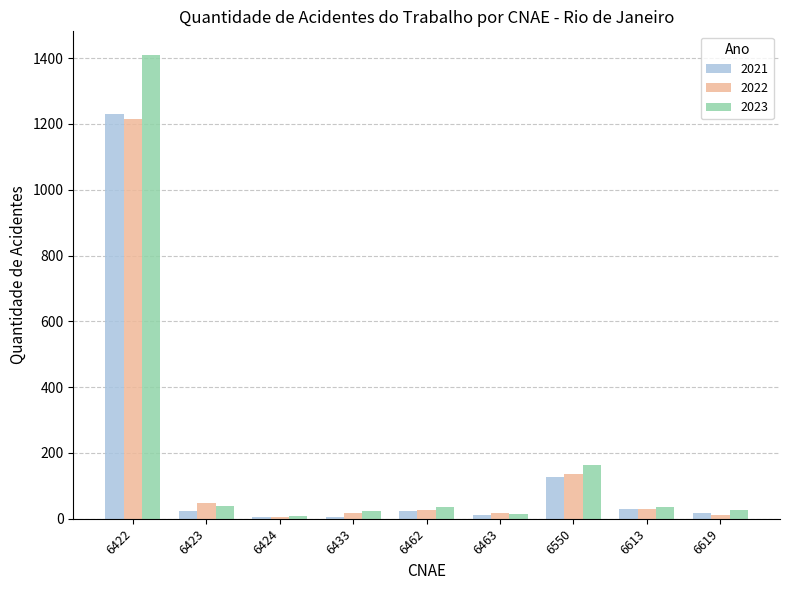

What is the sum of the 2022 values at 6462 and 6550?

164